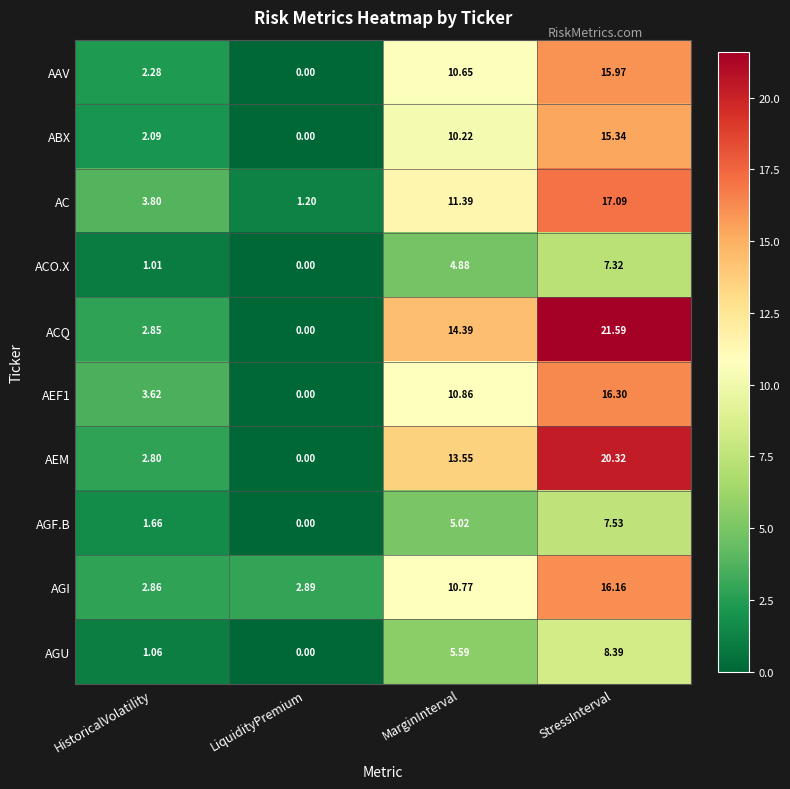

How many distinct data groups are displayed?

10